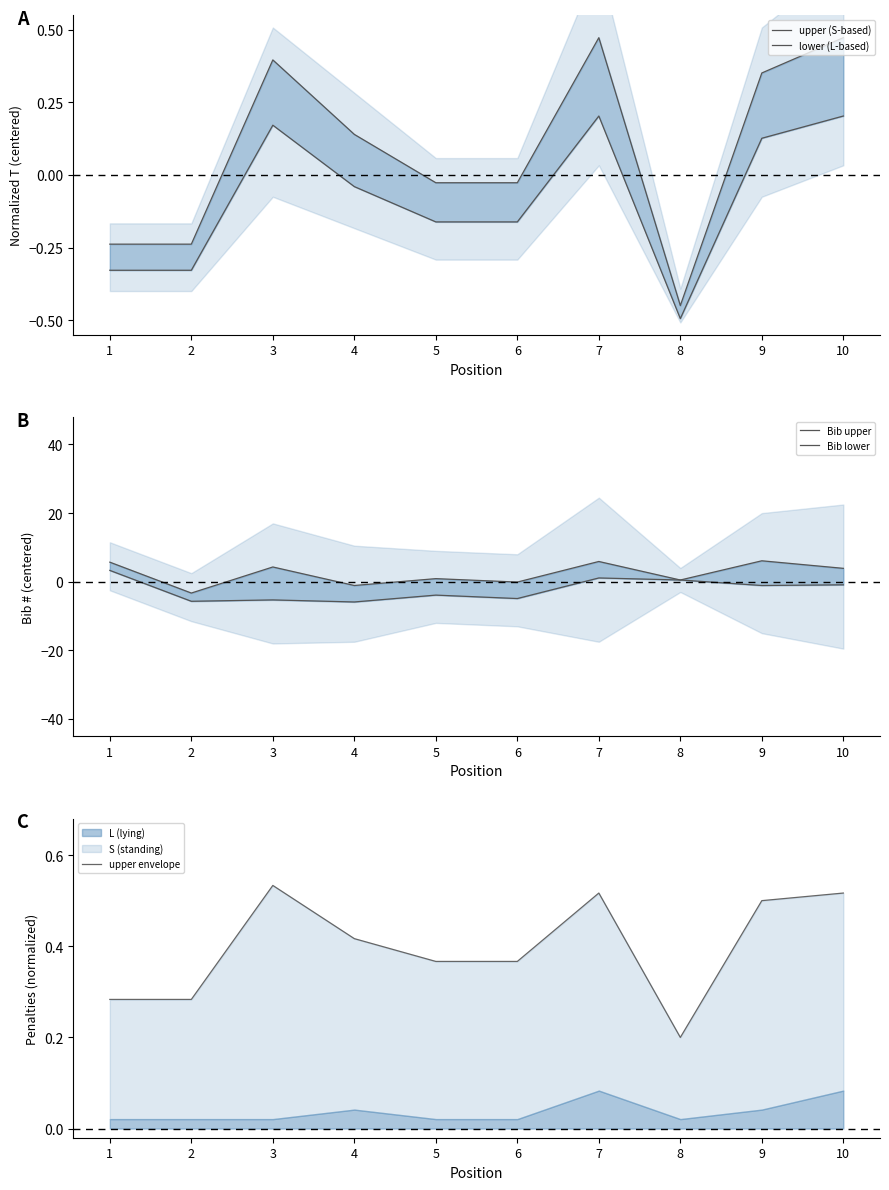

Does the chart display data point markers on the line(s)?

No